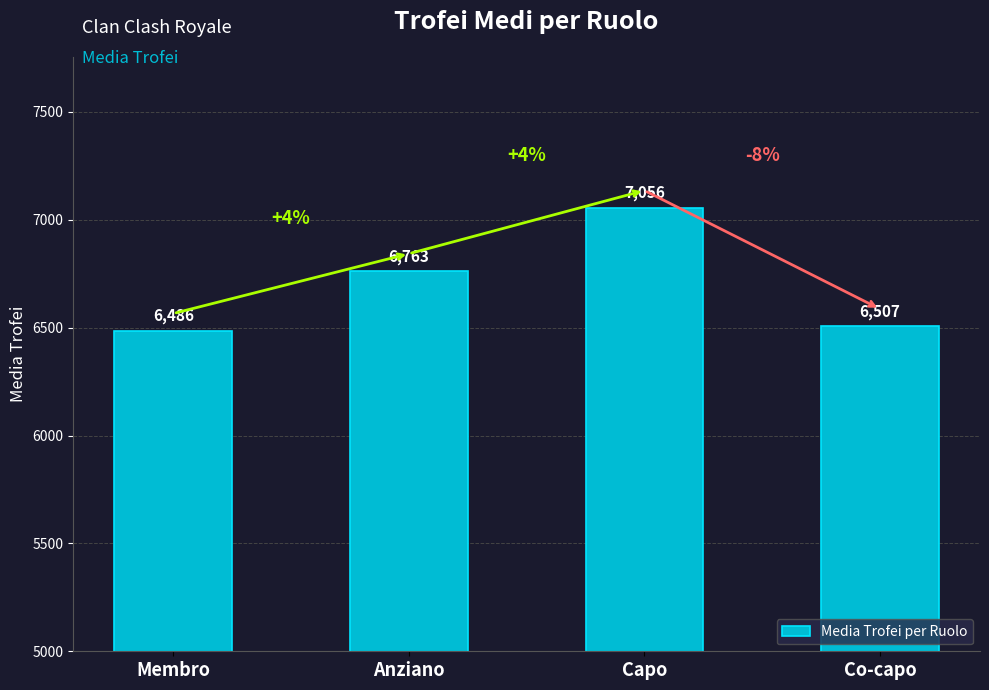

What is the difference between the maximum and minimum values?

570